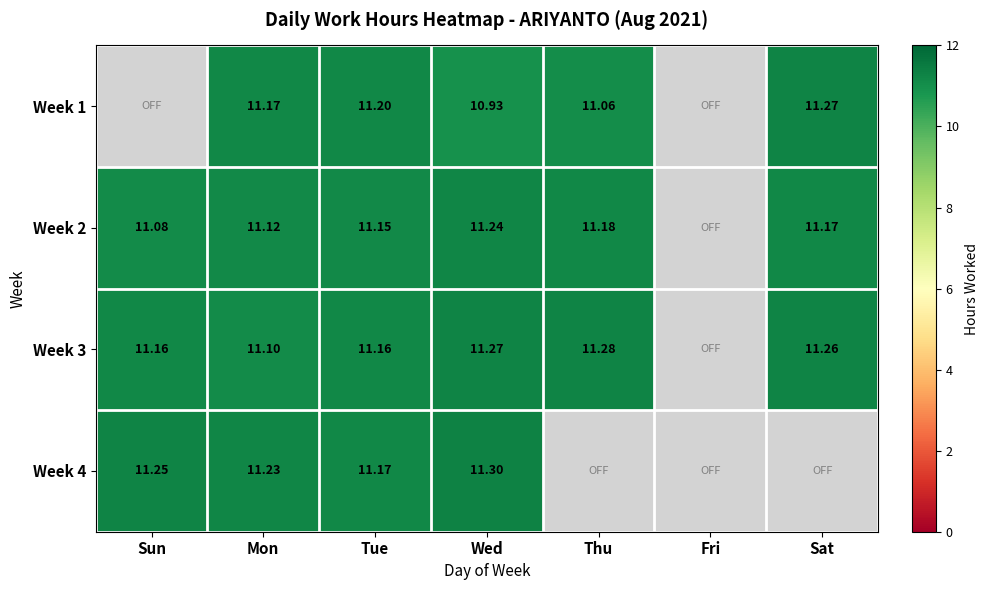

At Sun, list the series in order from smallest to largest.

Week 1, Week 2, Week 3, Week 4